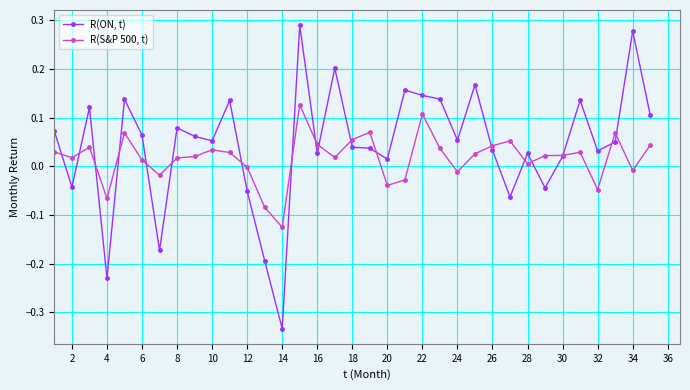

True or false: R(ON, t) has more than 2 points higher than both neighbors.

True